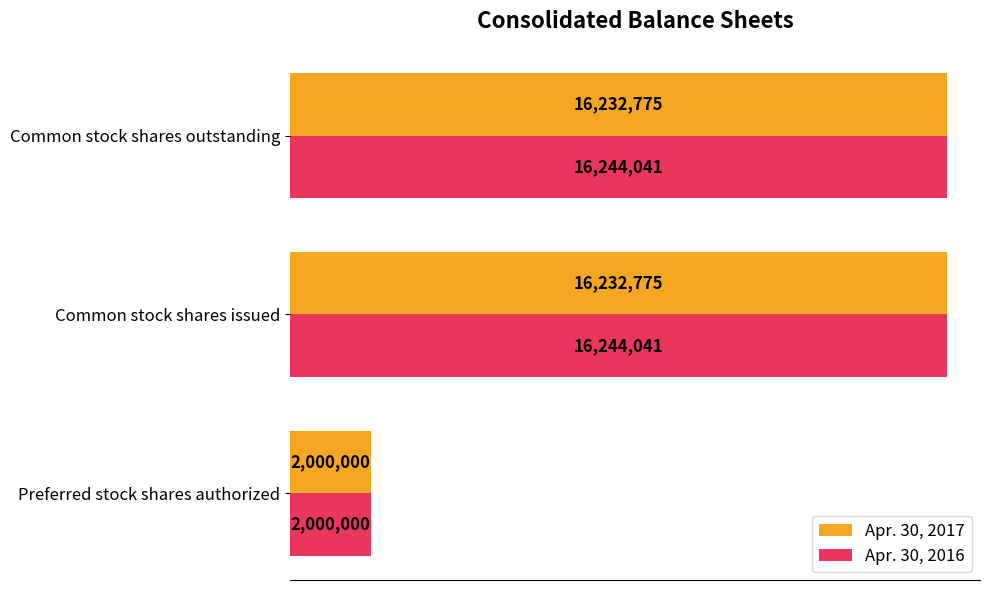

Rank the series by their maximum value, from highest to lowest.

Apr. 30, 2016, Apr. 30, 2017